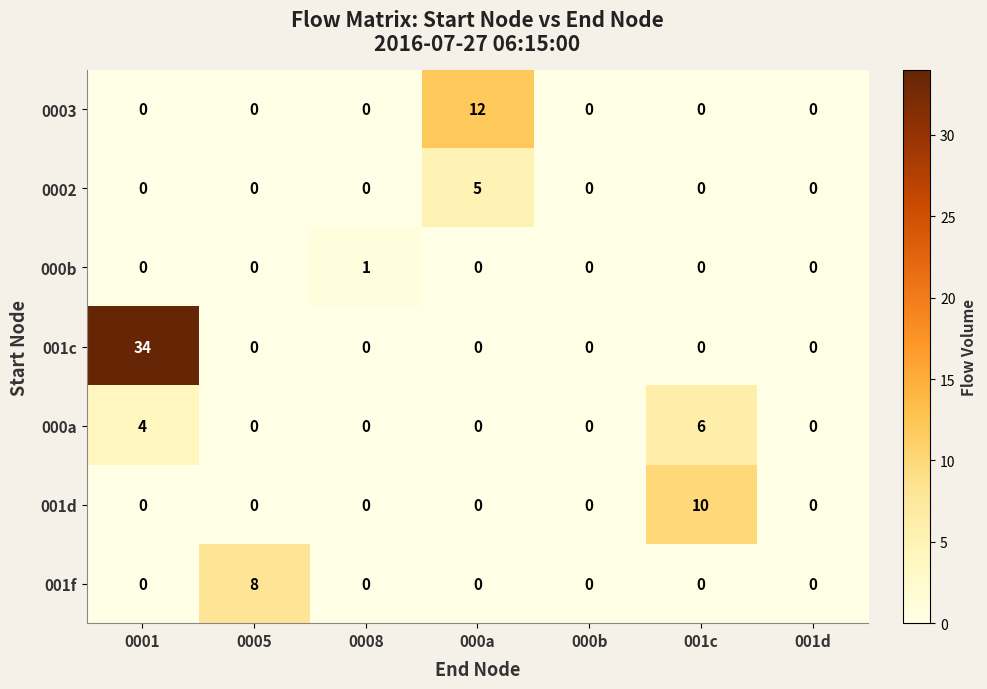

List the series in order of their peak value, lowest first.

000b, 0002, 000a, 001f, 001d, 0003, 001c